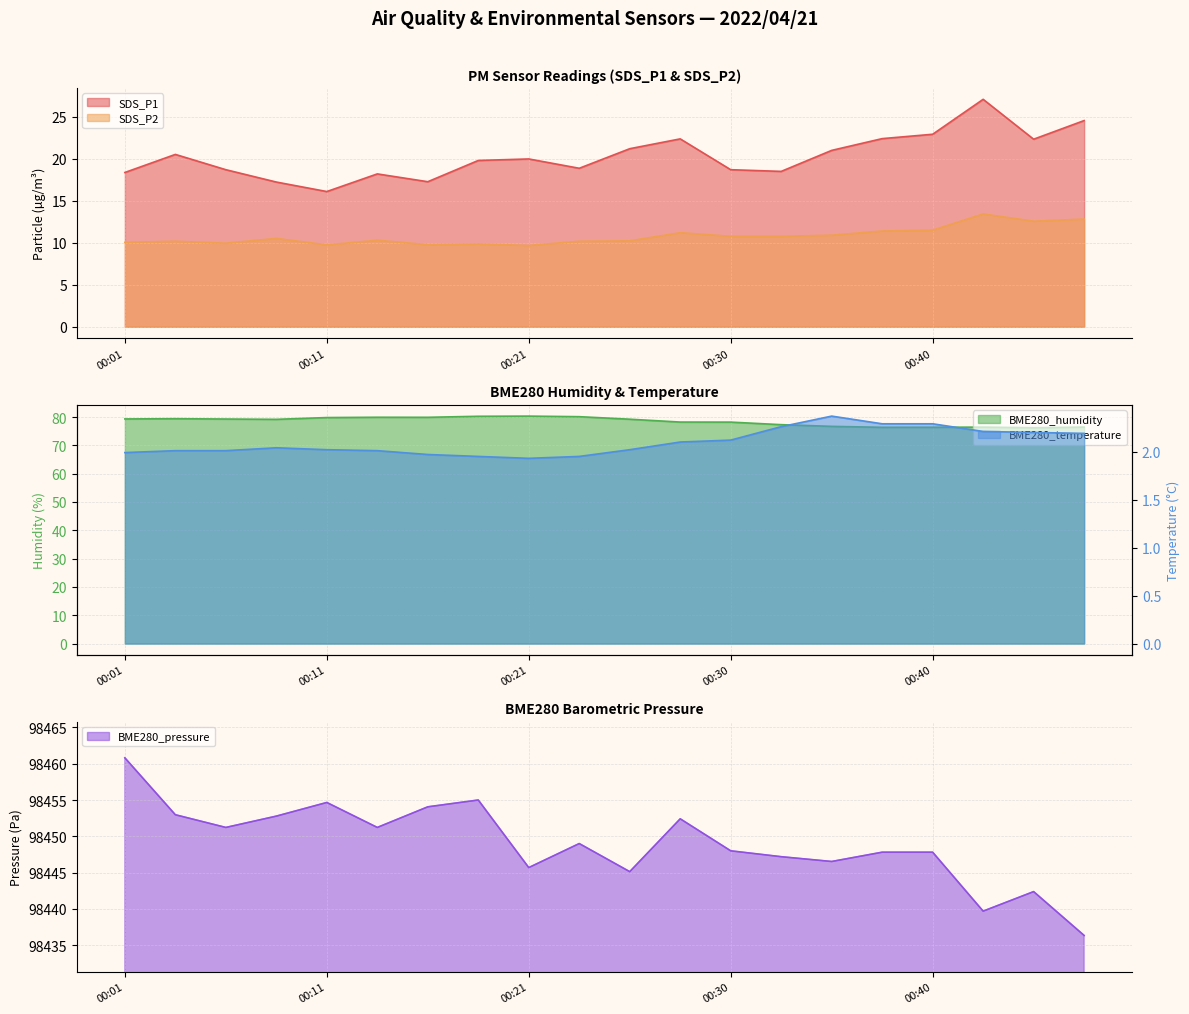

True or false: BME280_pressure and SDS_P1 intersect in this chart.

False